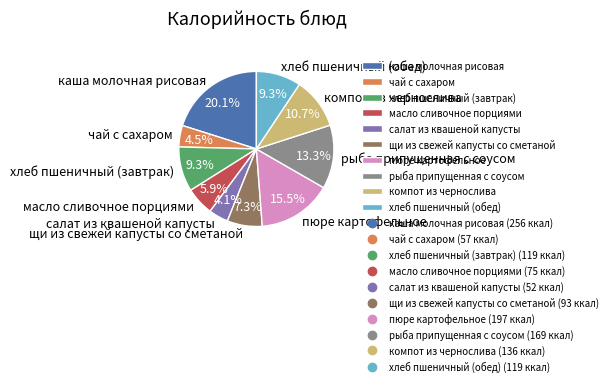

Does any single category account for the majority?

No